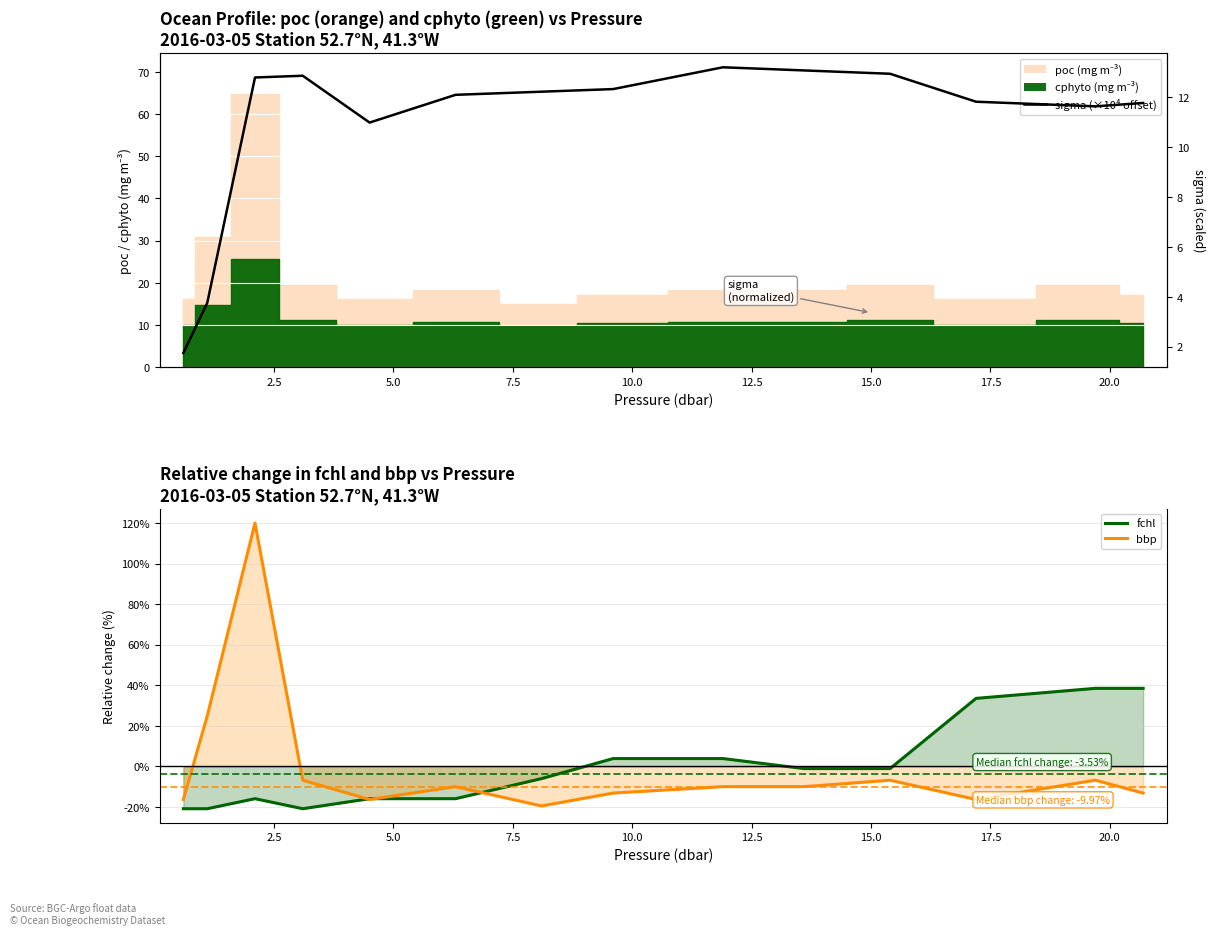

How many data points in sigma (norm) are above 12?

8